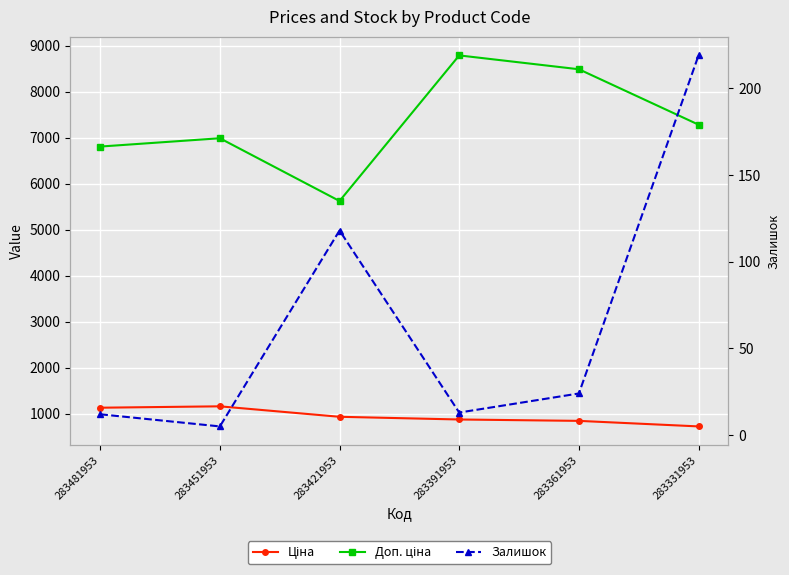

What value does the Залишок series have at 283421953?

118.0